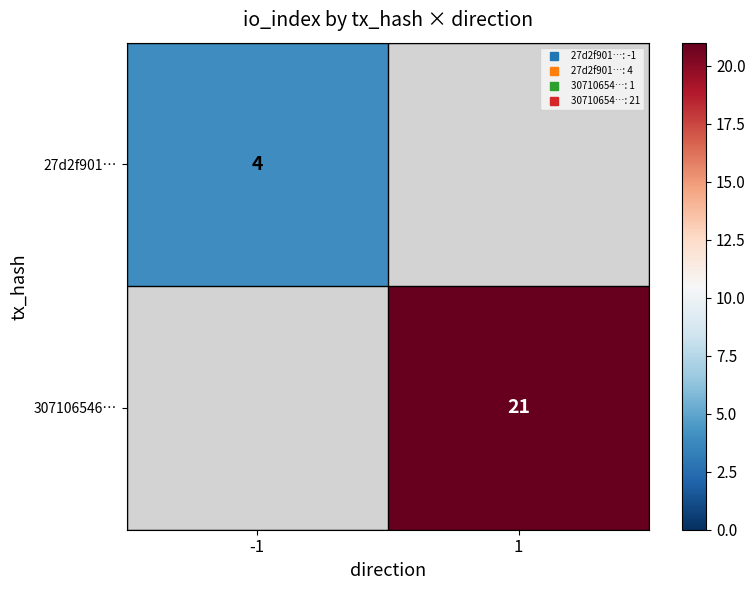

How many values in 27d2f901… are above zero?

1